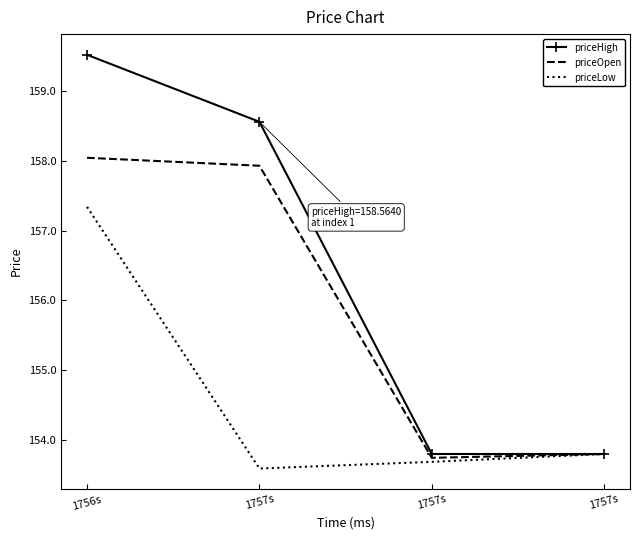

What are all the series names shown in the legend?

priceHigh, priceOpen, priceLow